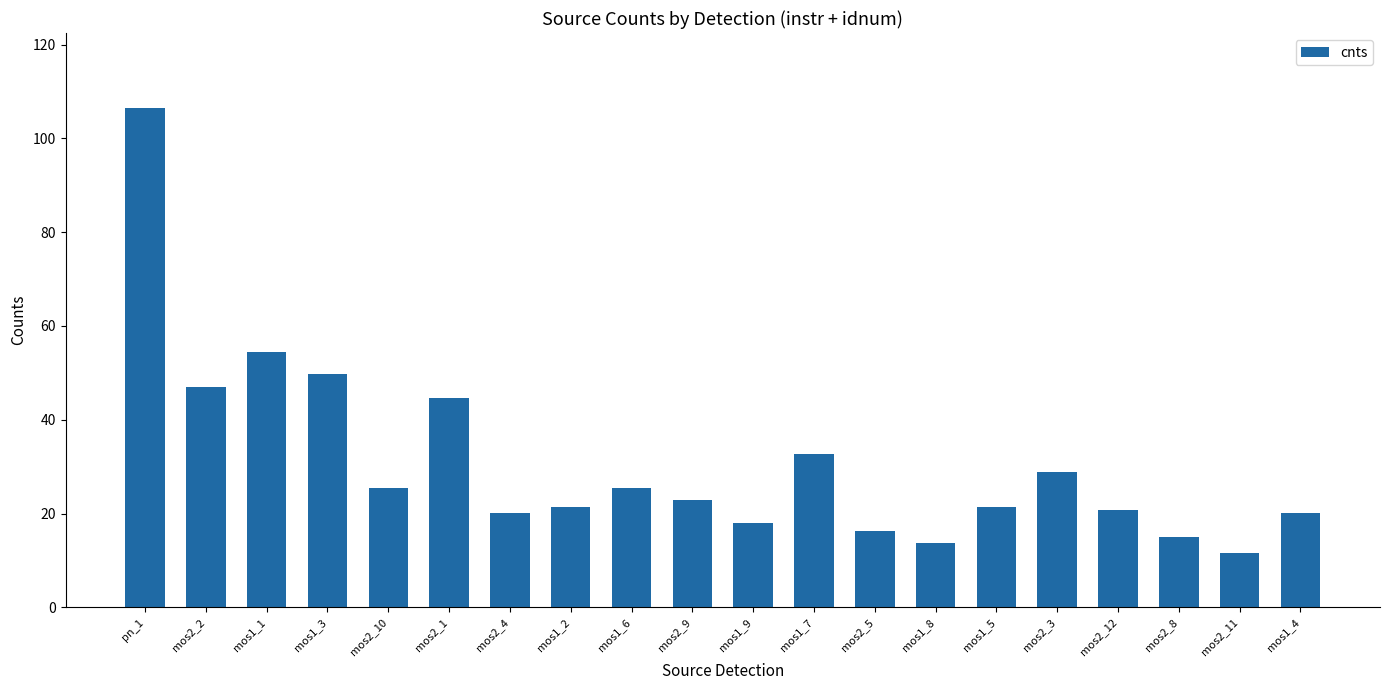

Count the number of values greater than 22.

10